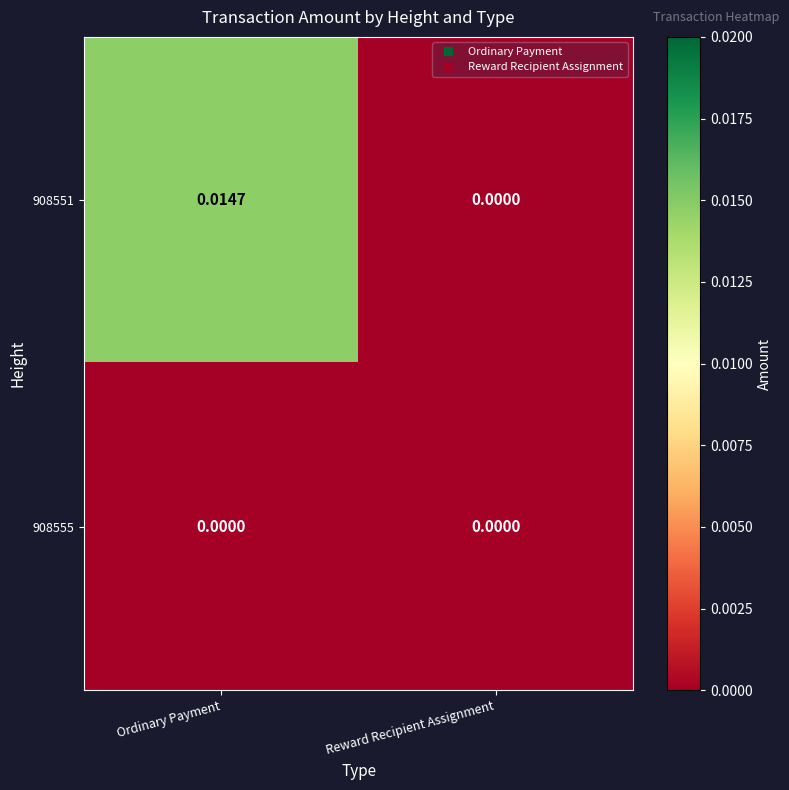

Count the number of categories in the chart.

2